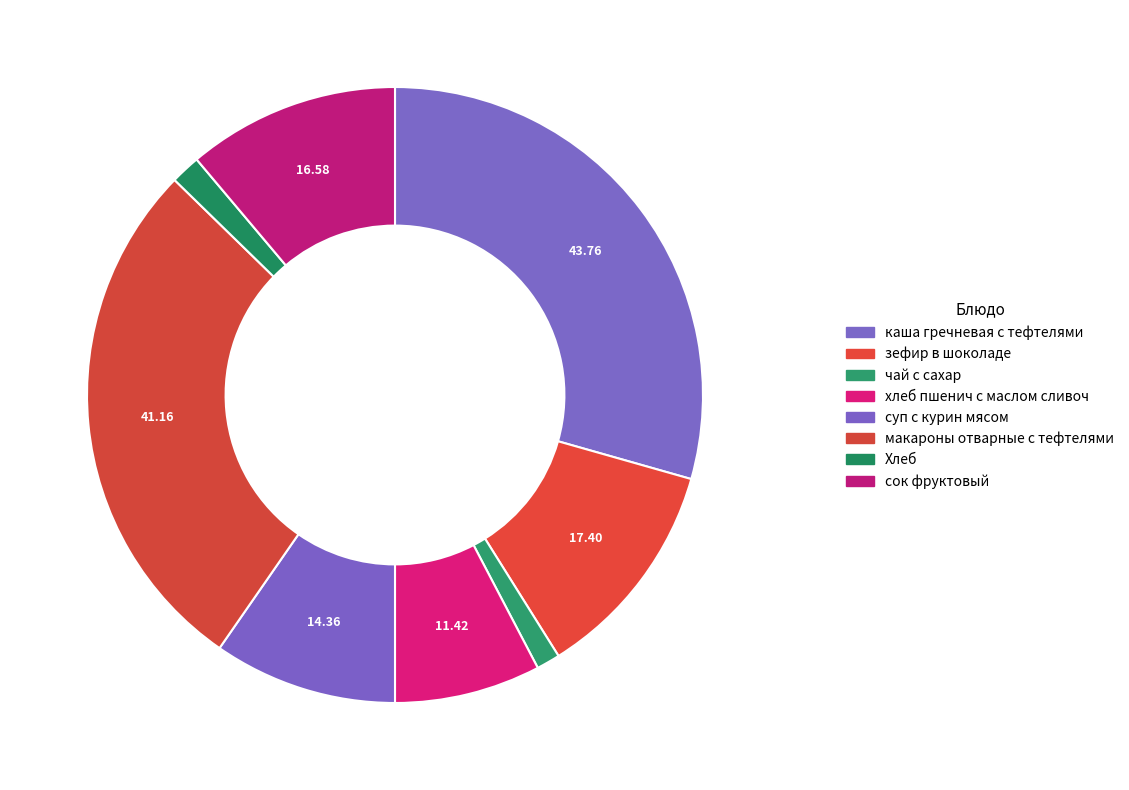

Count the number of slices in the pie.

8